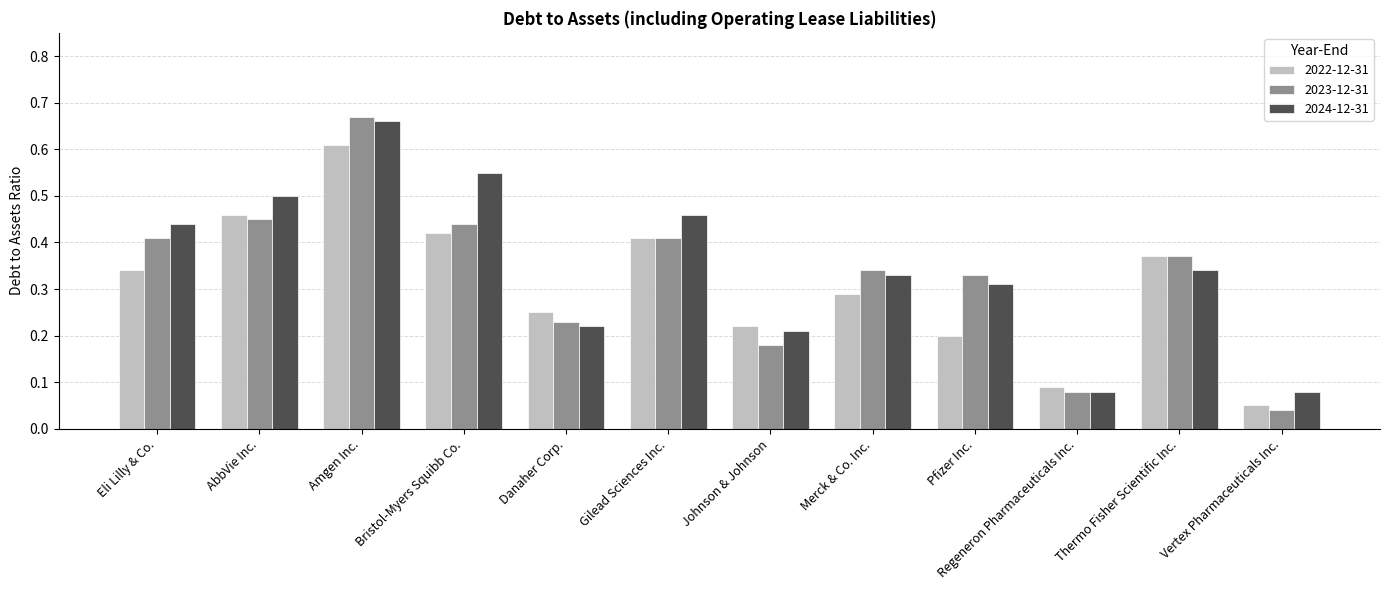

Which series has the largest range (max minus min)?

2023-12-31